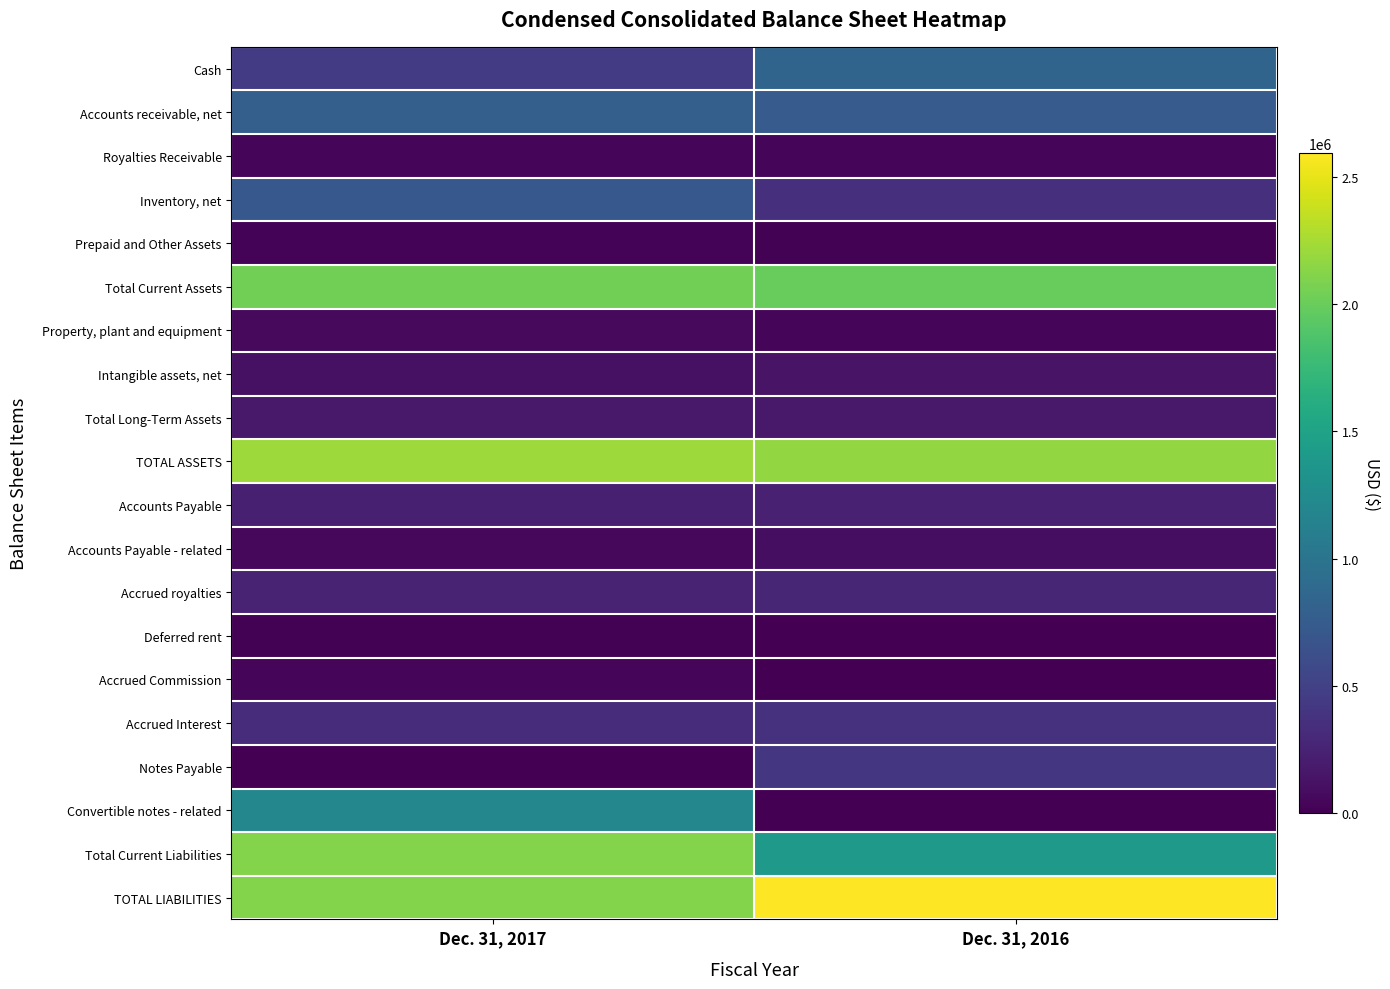

What is the total value across all series at Dec. 31, 2017?

12999558